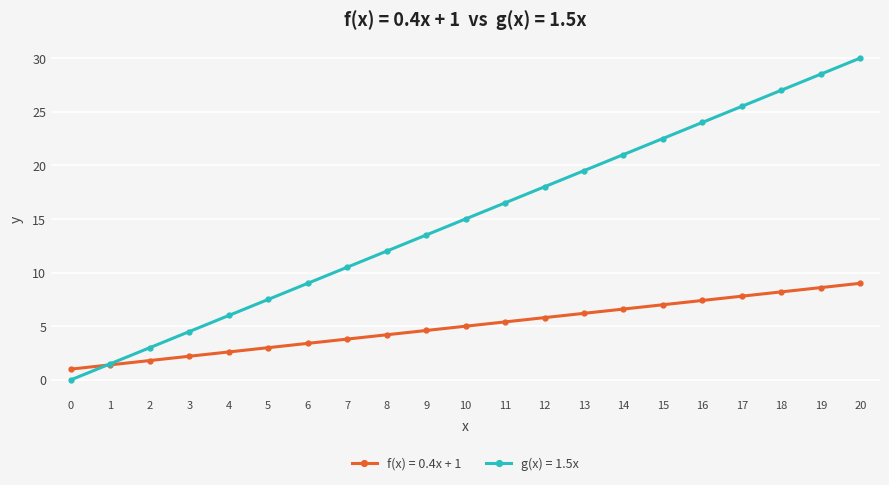

What is the spread (max minus min) of values at 6?

5.6